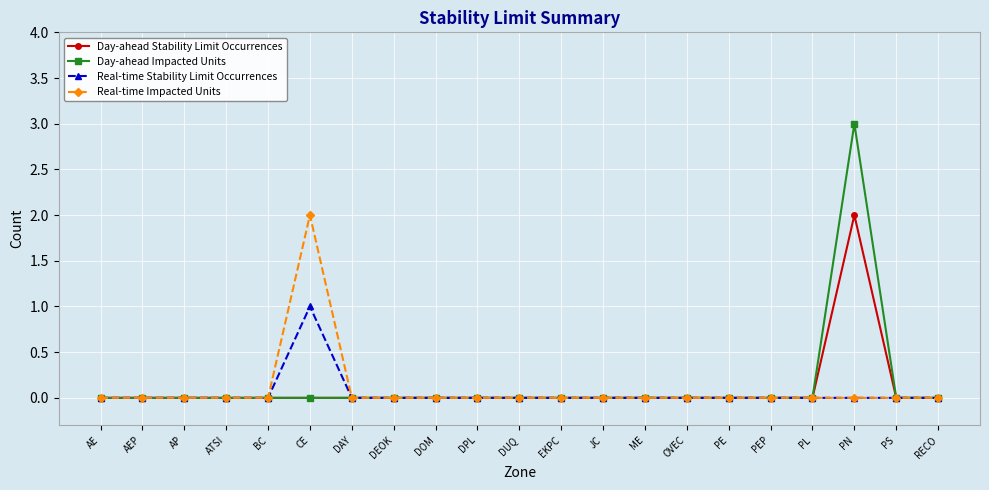

What is the label of the 6th point from the right?

PE